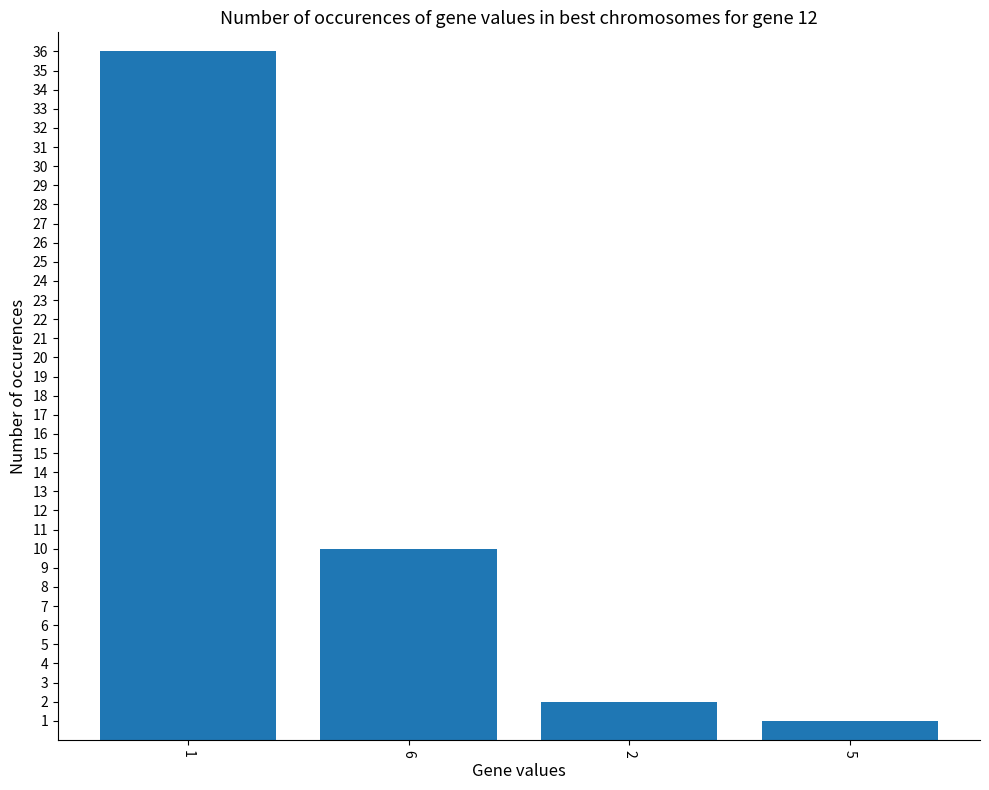

The value at 6 is 5. True or false?

False